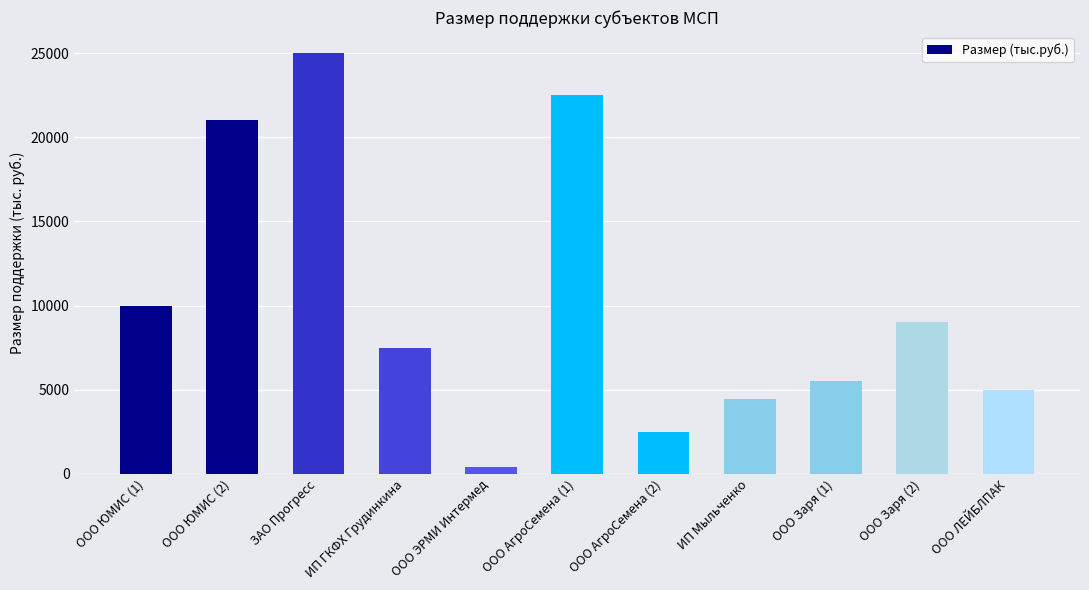

What is the sum of all values?

112841